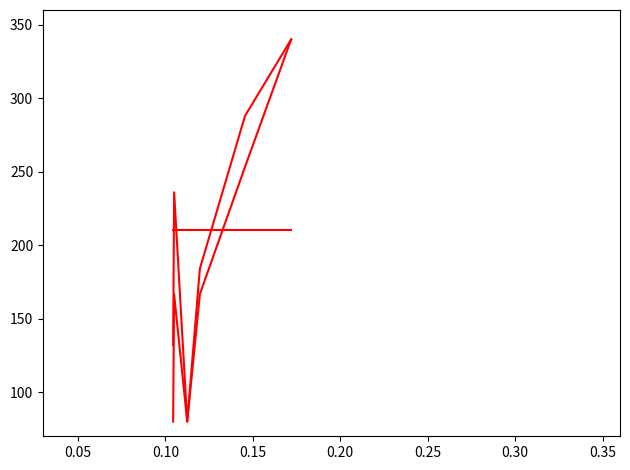

Does the chart display data point markers on the line(s)?

No